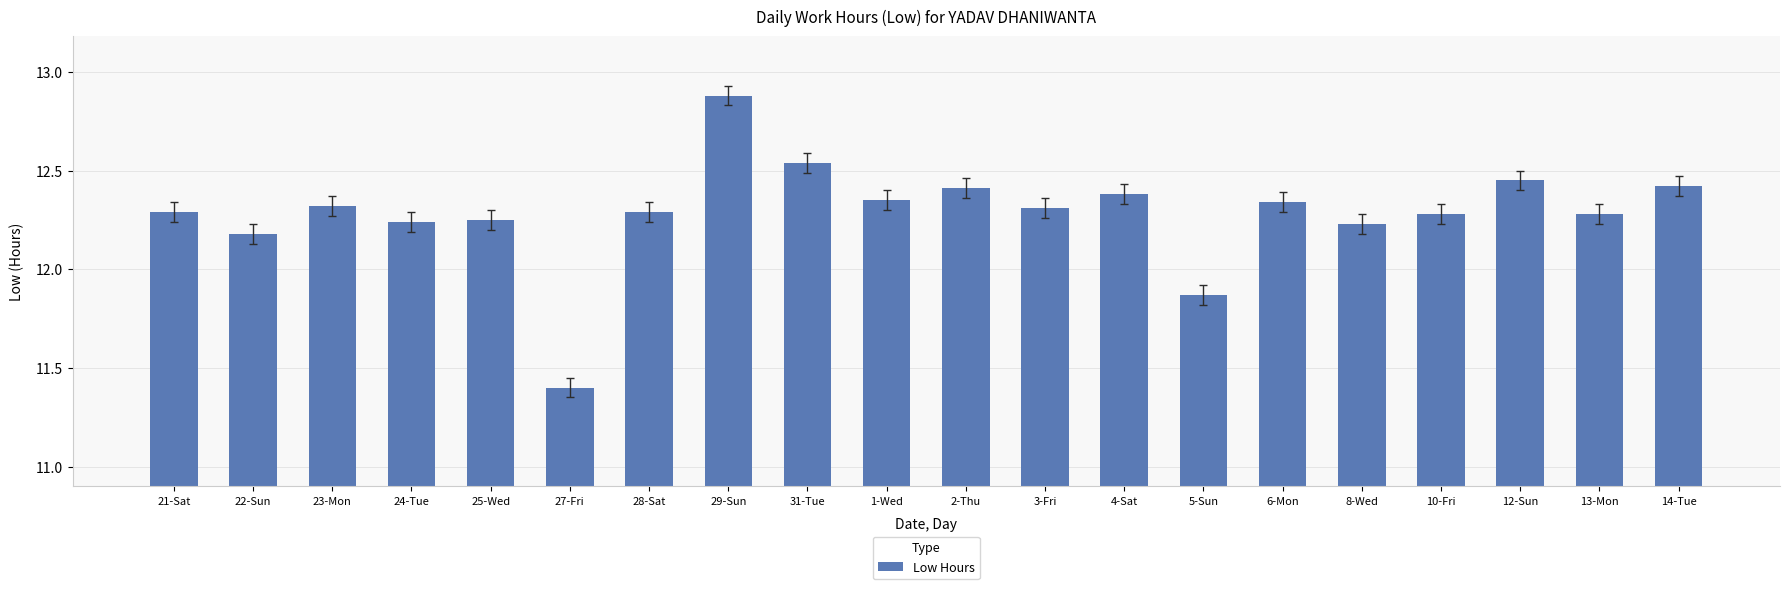

Are the bars horizontal?

No